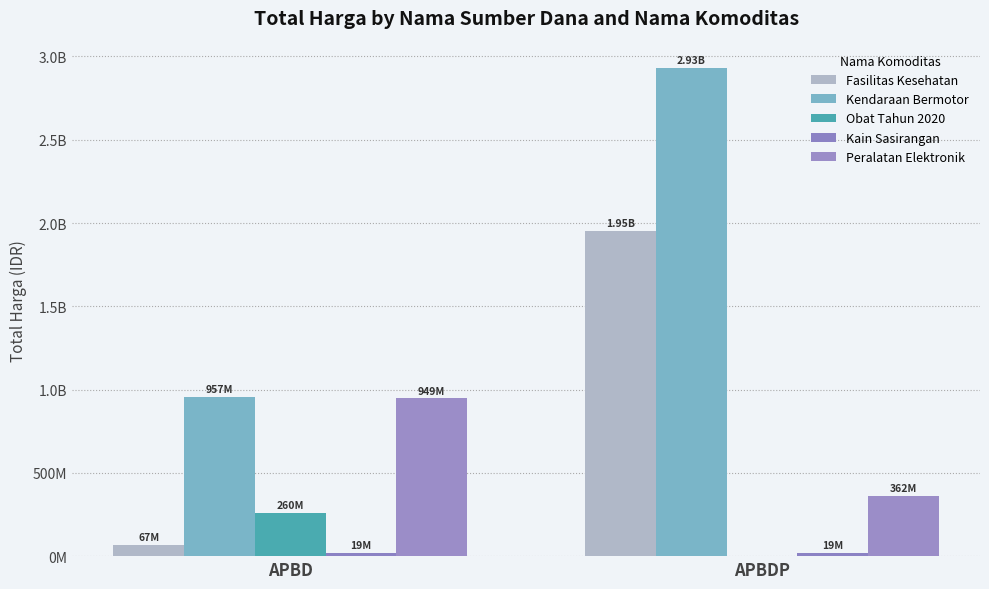

What is the difference between the Kain Sasirangan values at APBDP and APBD?

275000